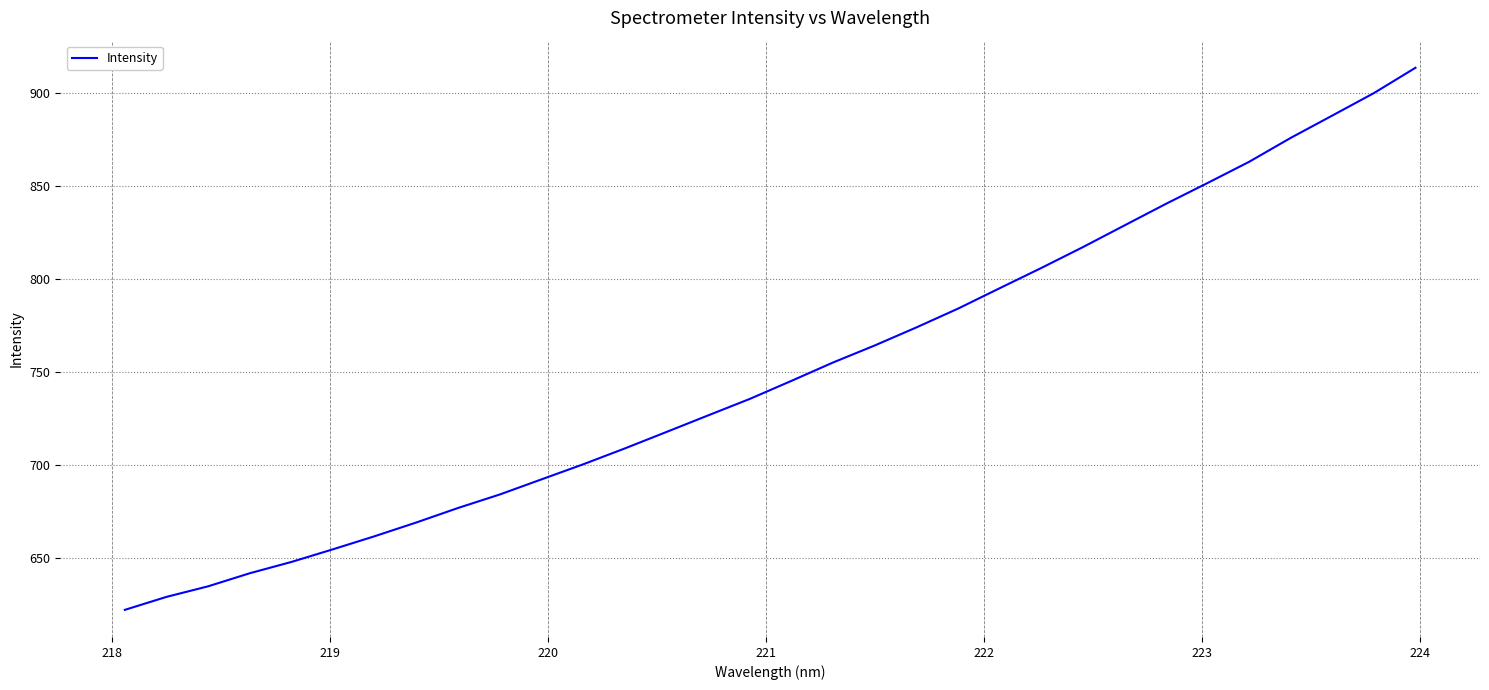

What is the greatest value displayed?

913.3